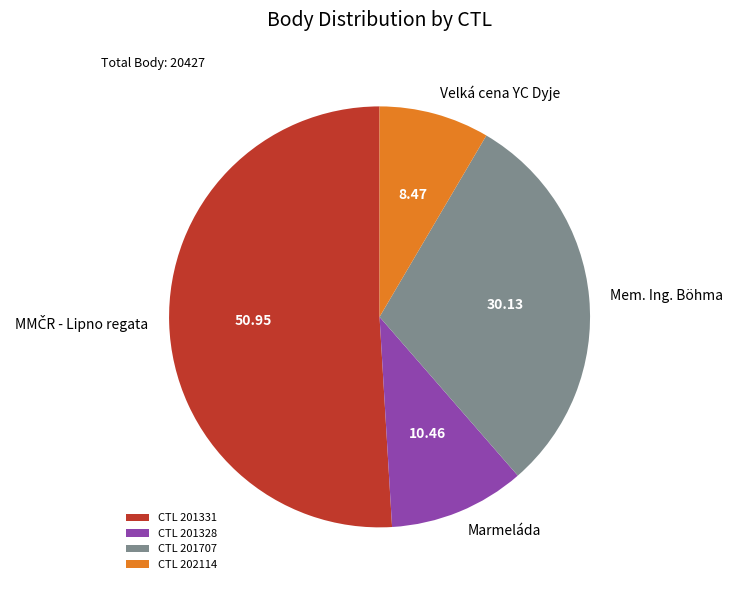

Between Velká cena YC Dyje and Marmeláda, which is larger?

Marmeláda